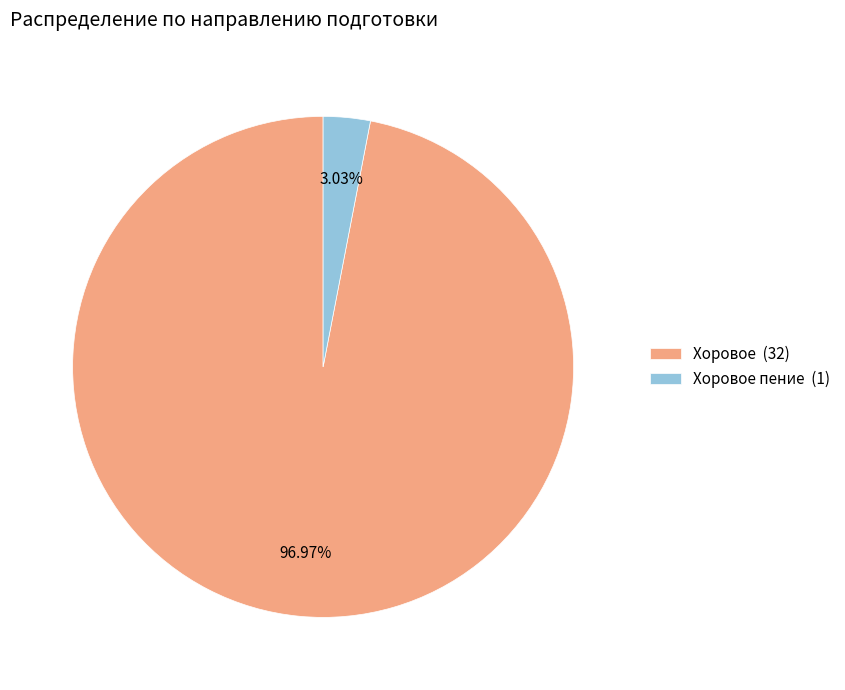

Does any single category account for the majority?

Yes